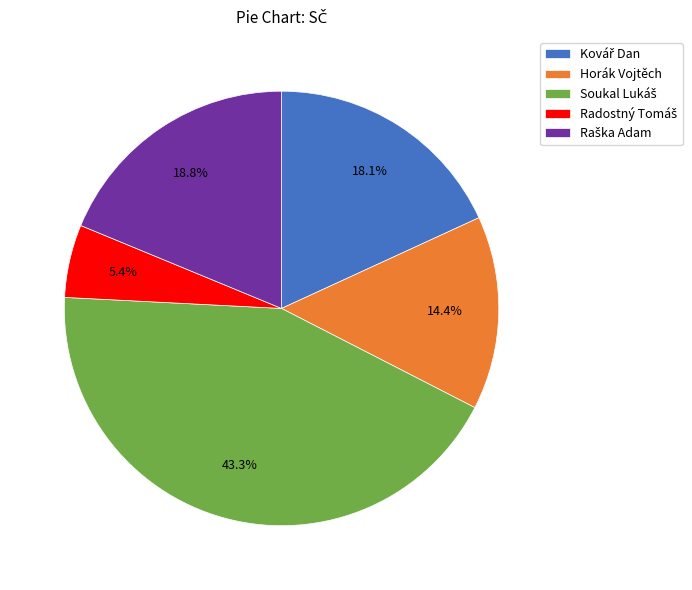

Is there any slice that represents more than half of the pie?

No